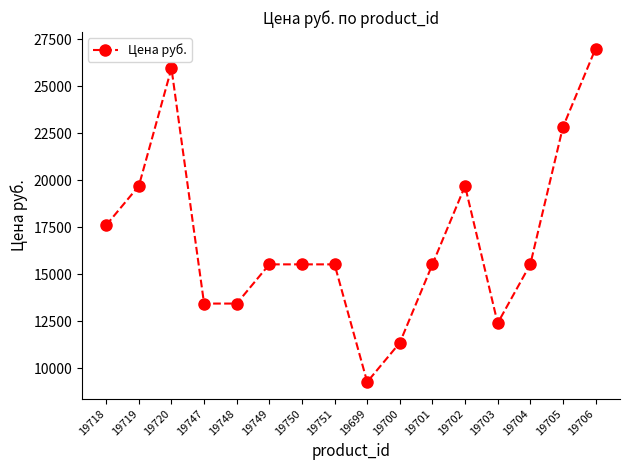

Which label corresponds to the largest value in the chart?

19706